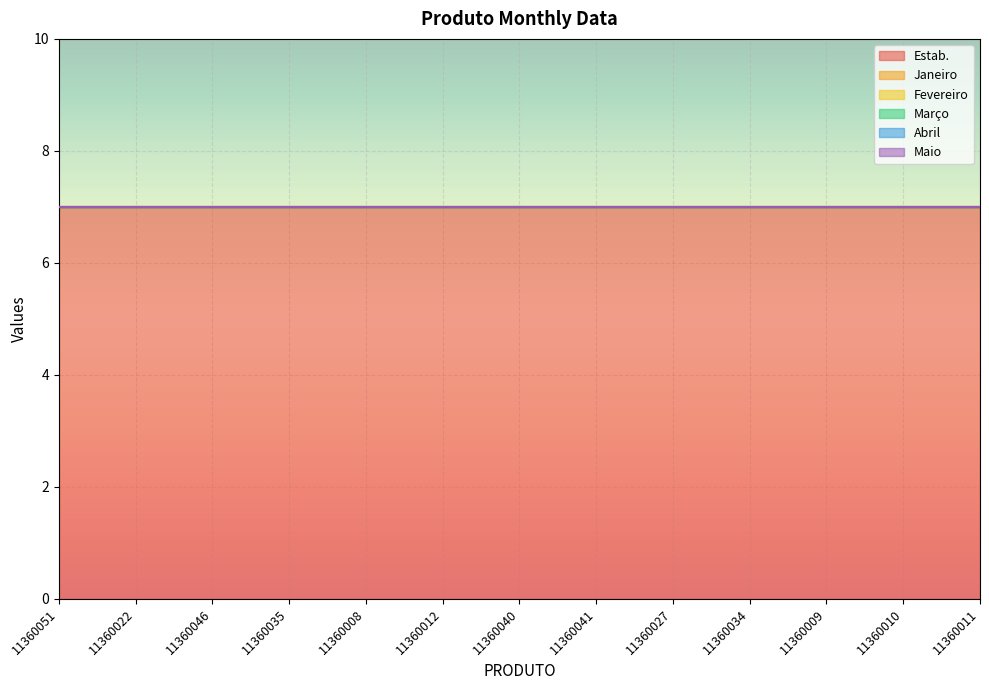

What is the total value across all series at 11360041?

7